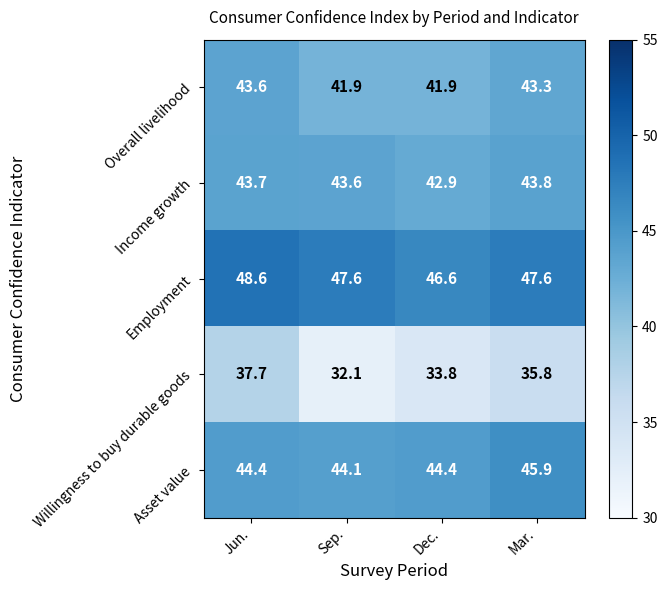

Which series has the widest spread of values?

Willingness to buy durable goods